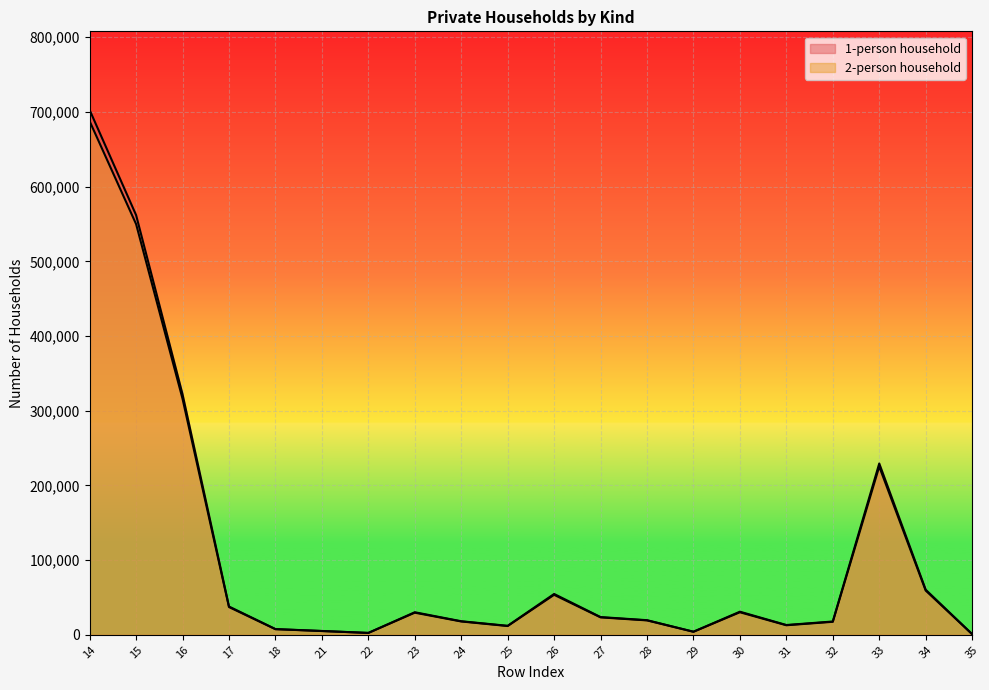

What value does the 2-person household series have at 33, to the nearest 50?

225250